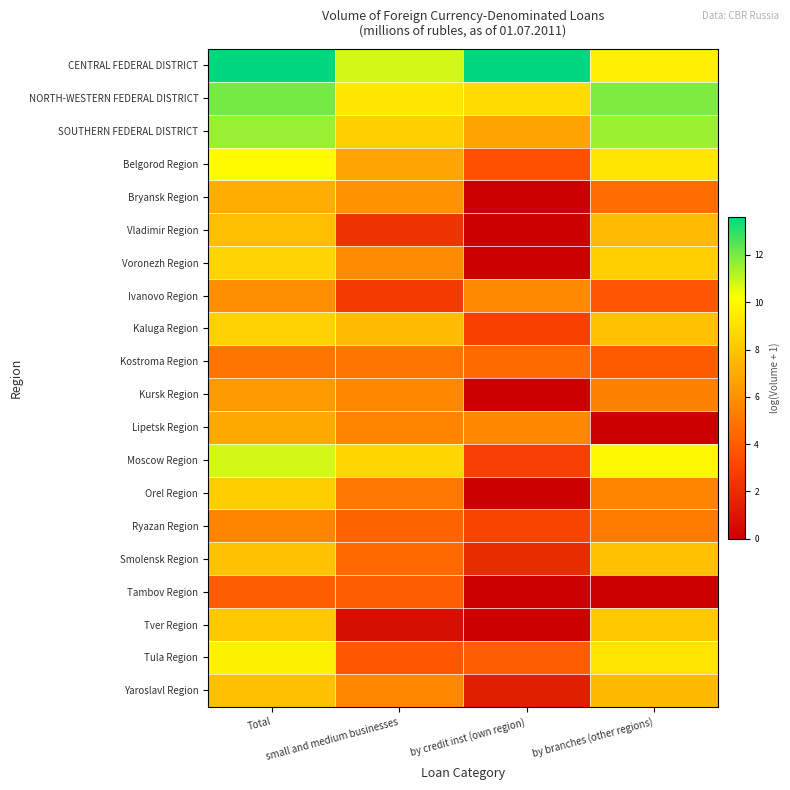

What is the spread (max minus min) of values at small and medium businesses?

10.1